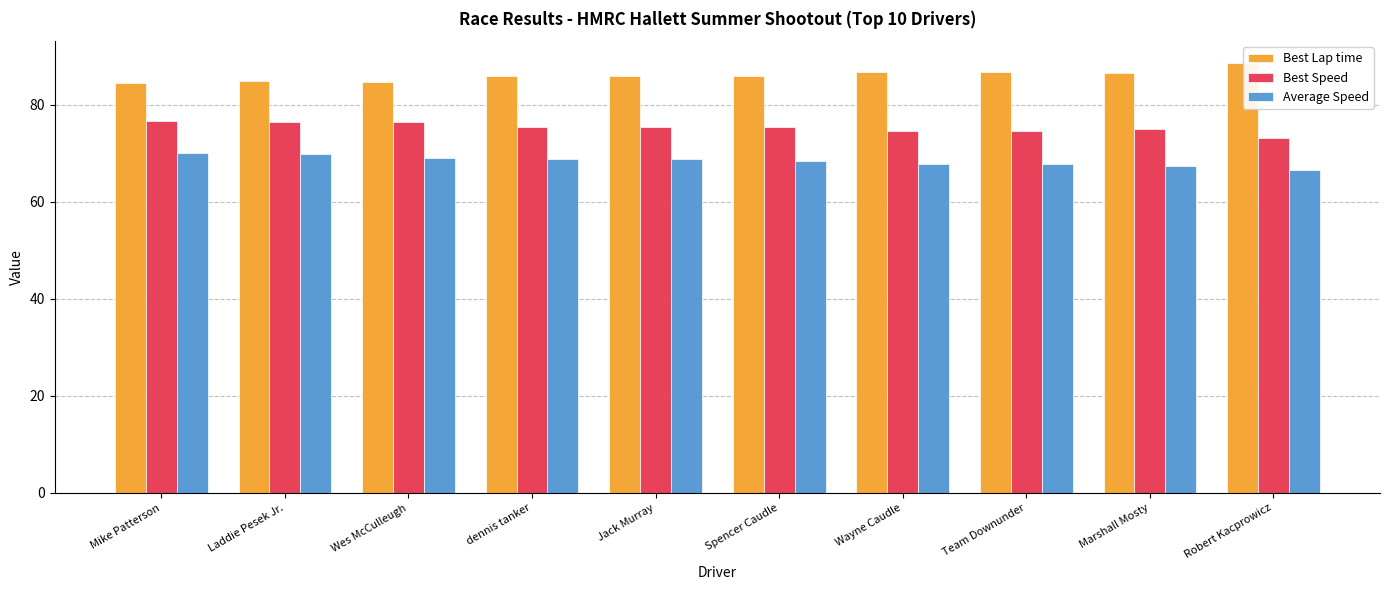

Which category has the highest value across all series?

Robert Kacprowicz